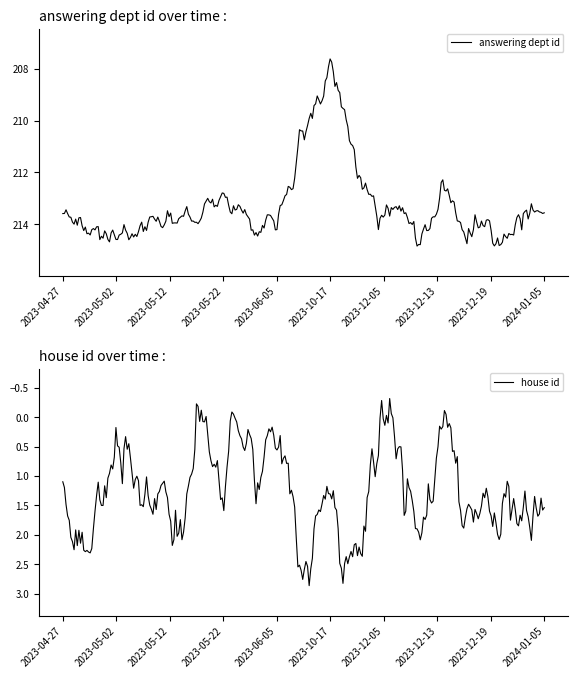

In house id, how many points are higher than both neighbors (excluding endpoints)?

69